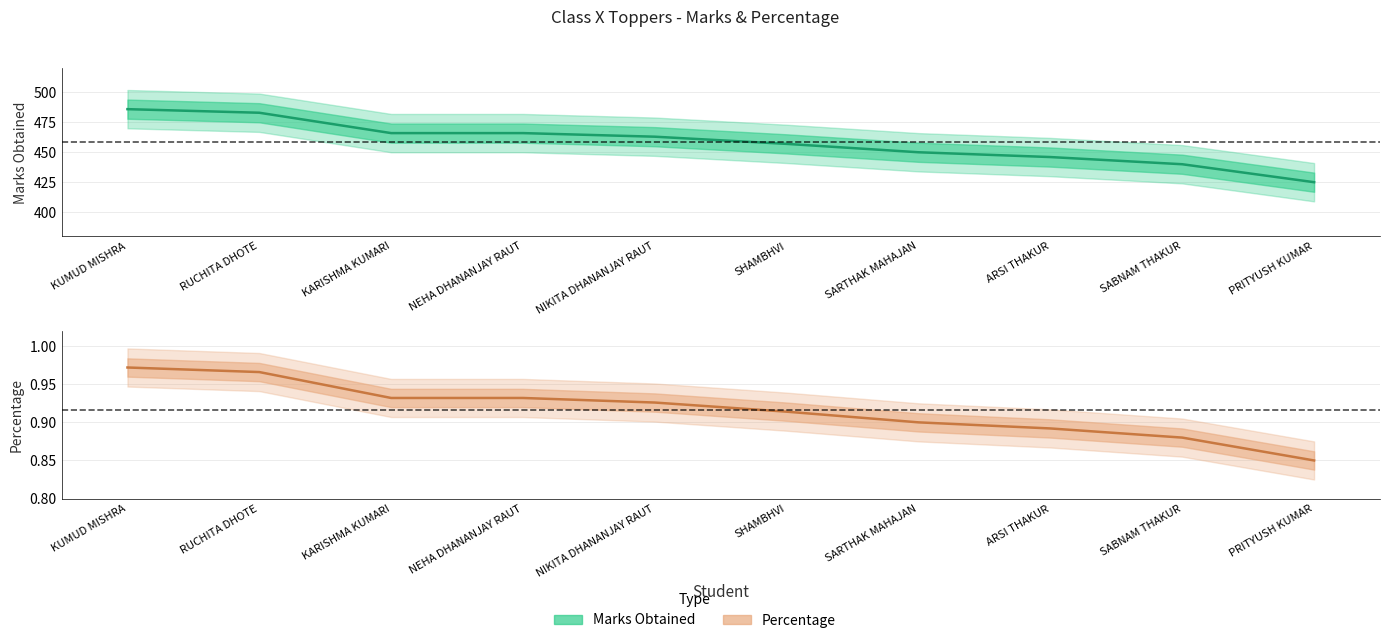

Which series has the largest range (max minus min)?

Percentage